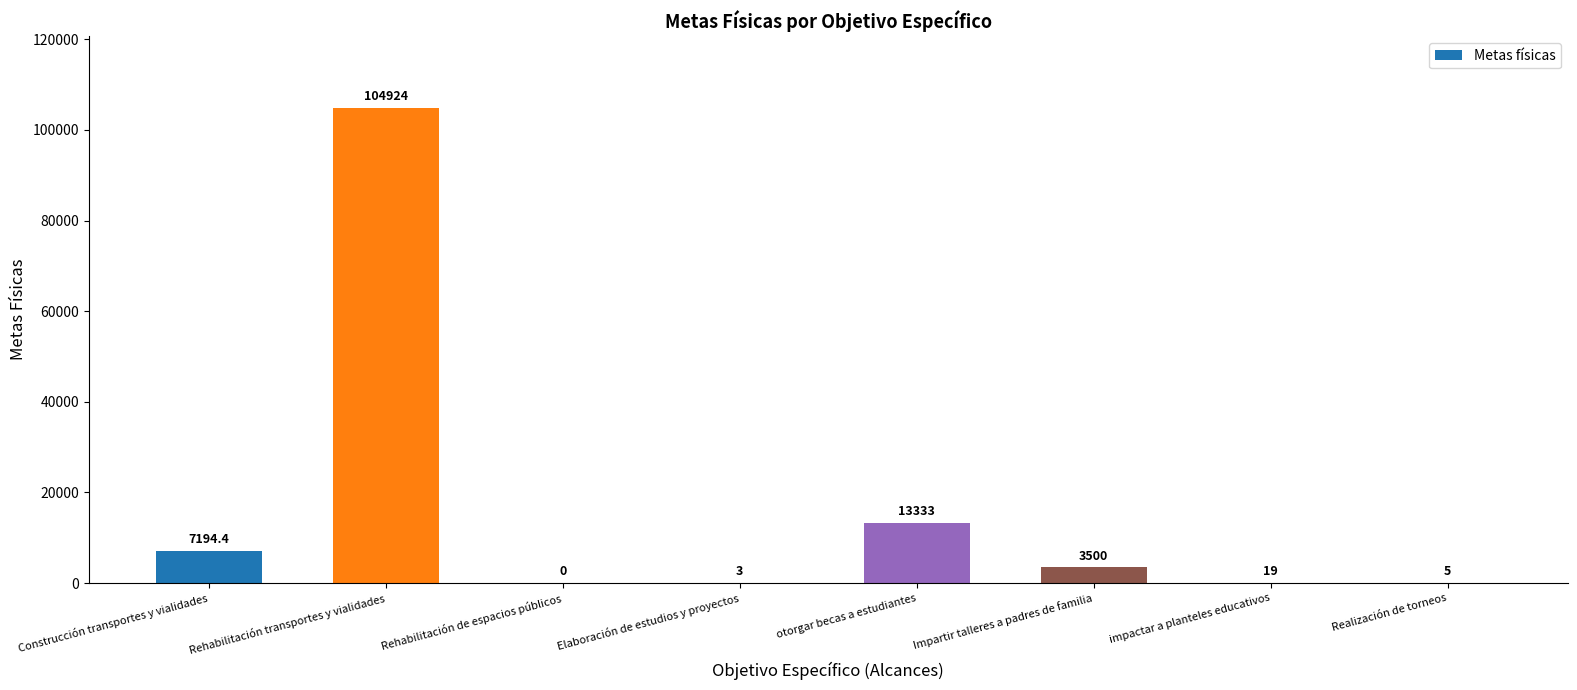

Where does the data first go above 3500?

Construcción transportes y vialidades